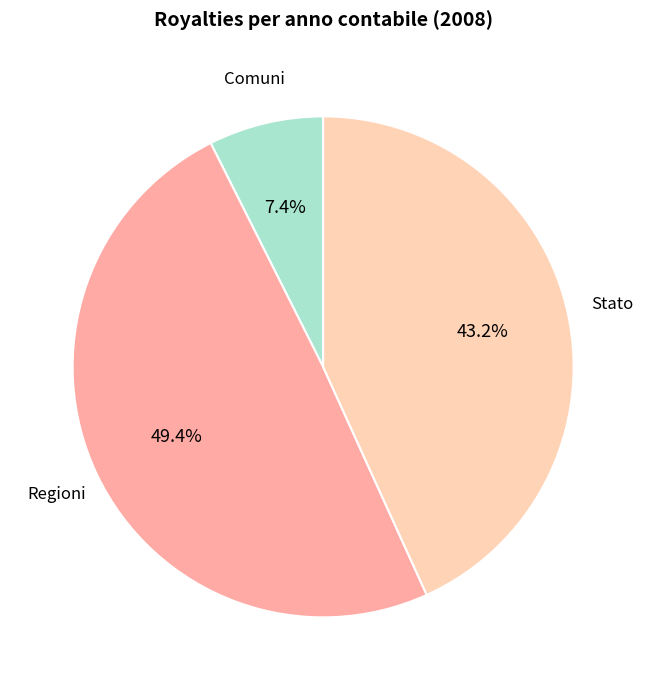

What is the ratio of the value at Regioni to the value at Stato?

1.1